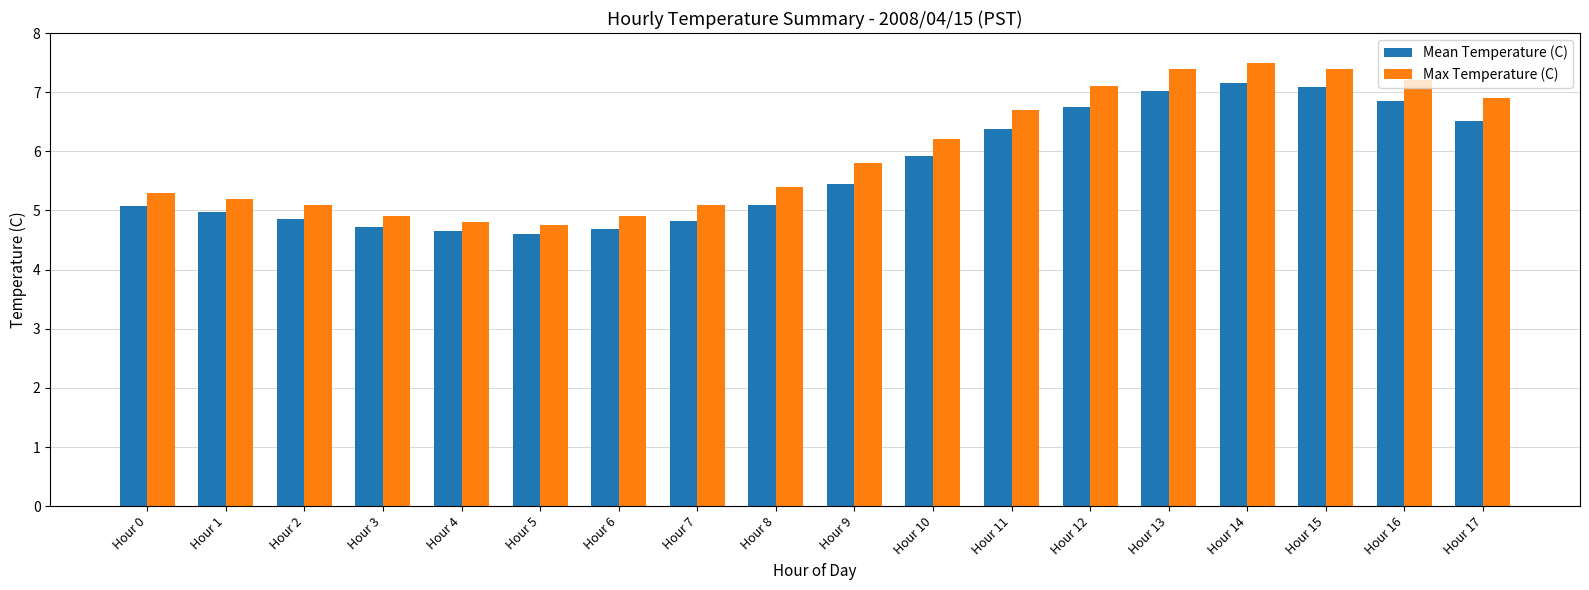

List the series in order of their overall mean, lowest first.

Mean Temperature (C), Max Temperature (C)